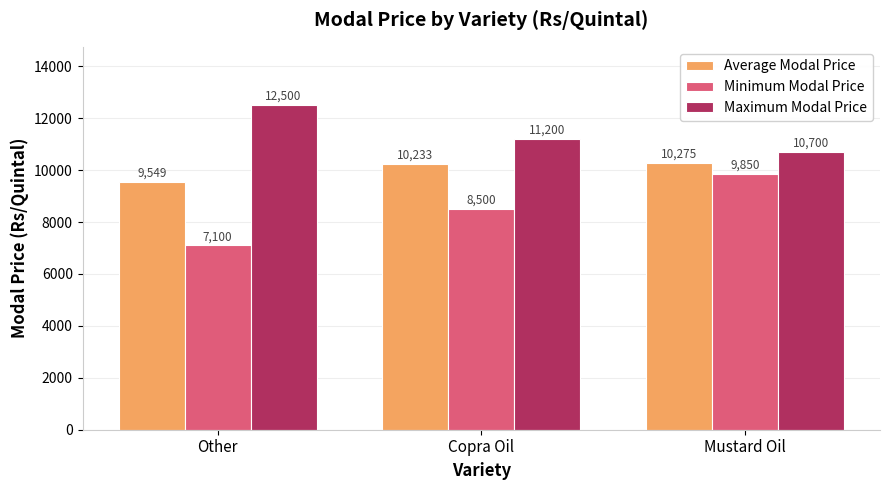

What are all the series names shown in the legend?

Average Modal Price, Minimum Modal Price, Maximum Modal Price